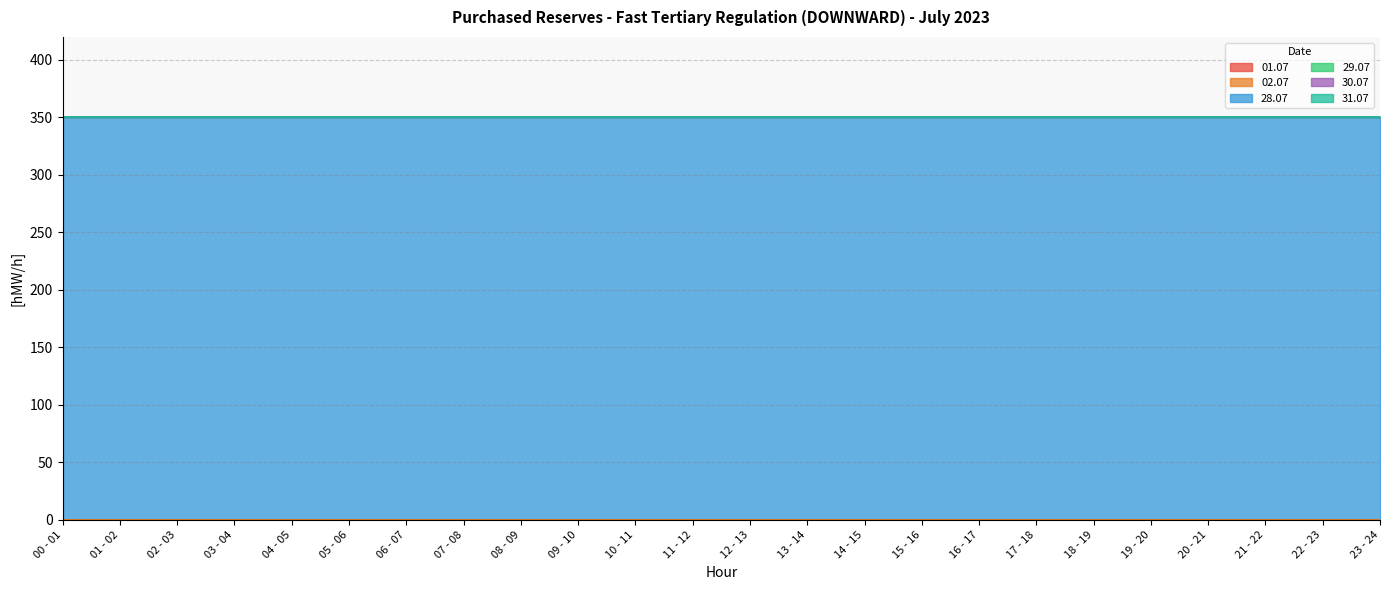

Which series has the largest total across all categories?

28.07